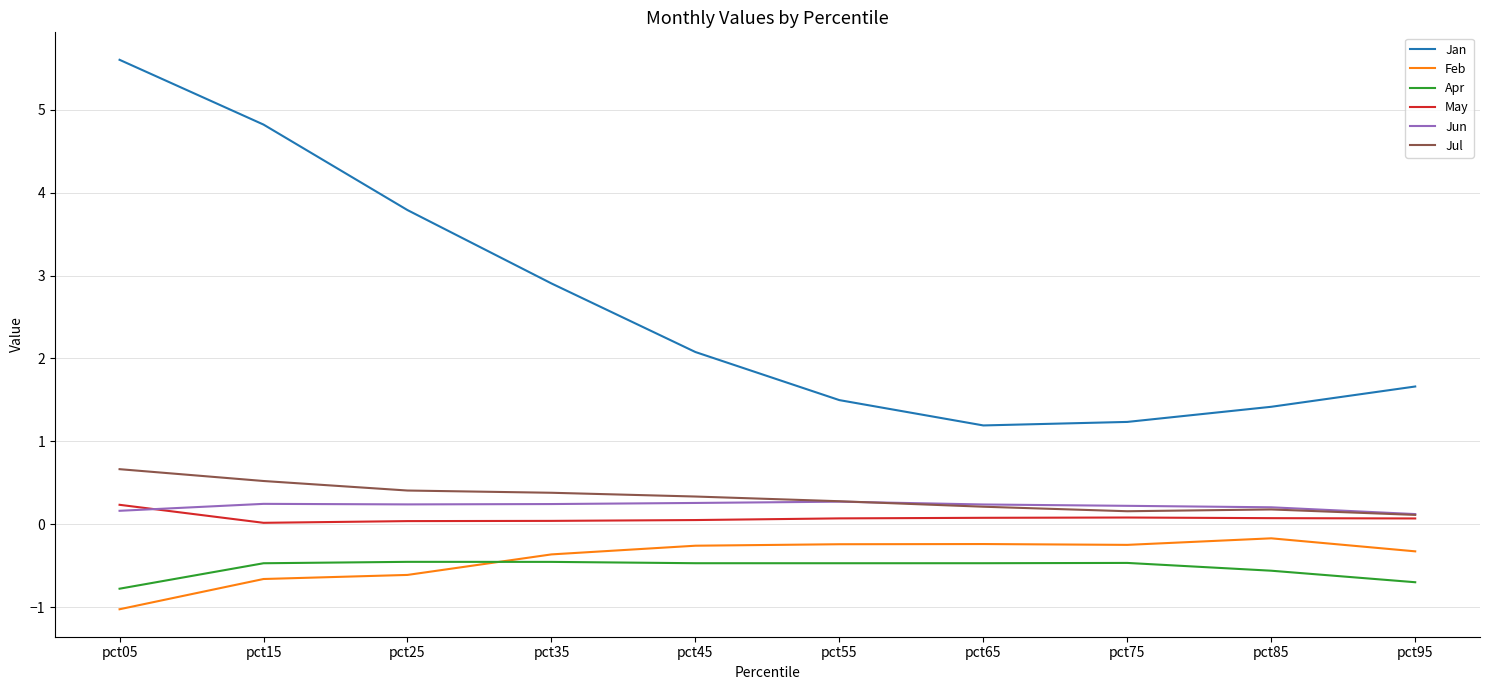

The value of Jan at pct55 is 2.1. True or false?

False